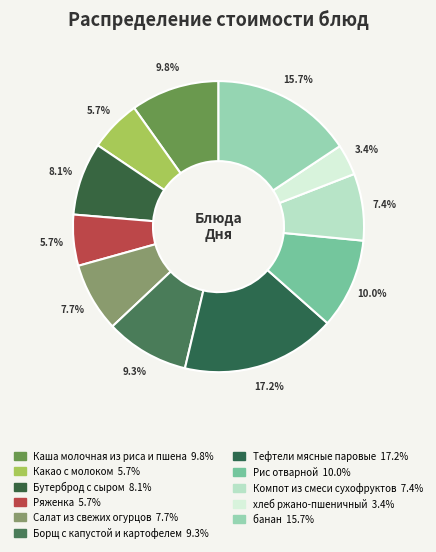

Is it true that хлеб ржано-пшеничный is 15% of the pie?

False